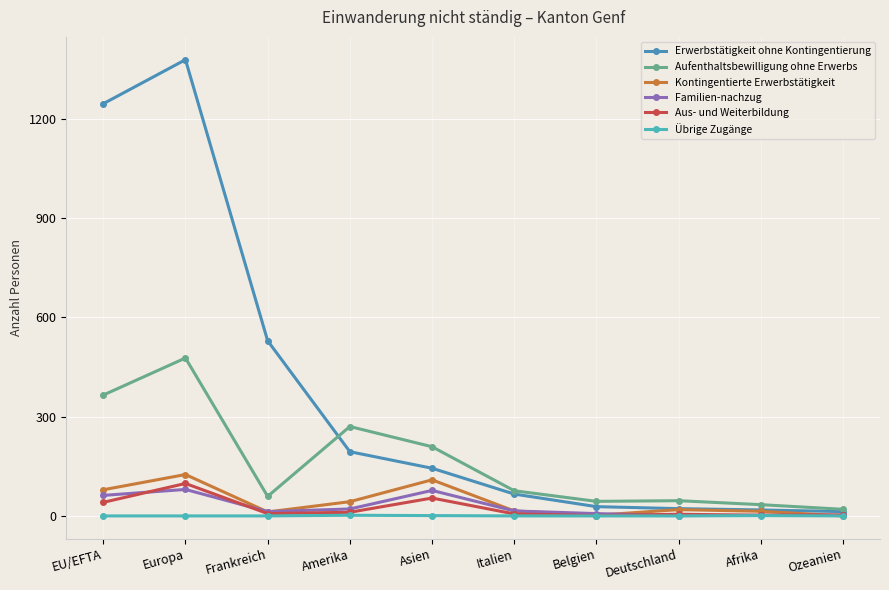

How many categories are shown in the chart?

10